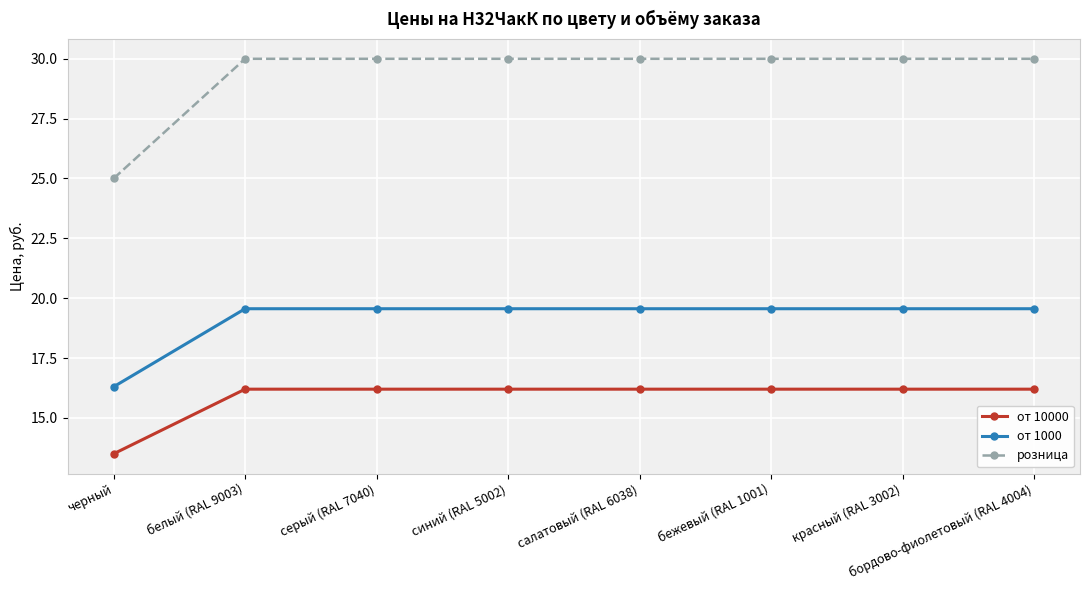

The value of от 10000 at черный is 13.5. True or false?

True